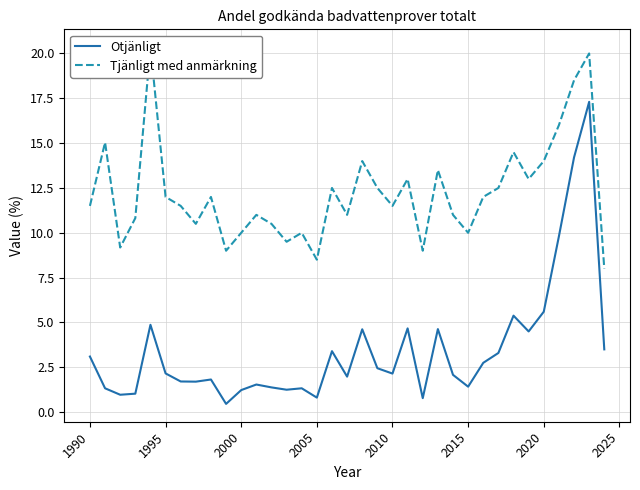

Which series has the largest total across all categories?

Tjänligt med anmärkning